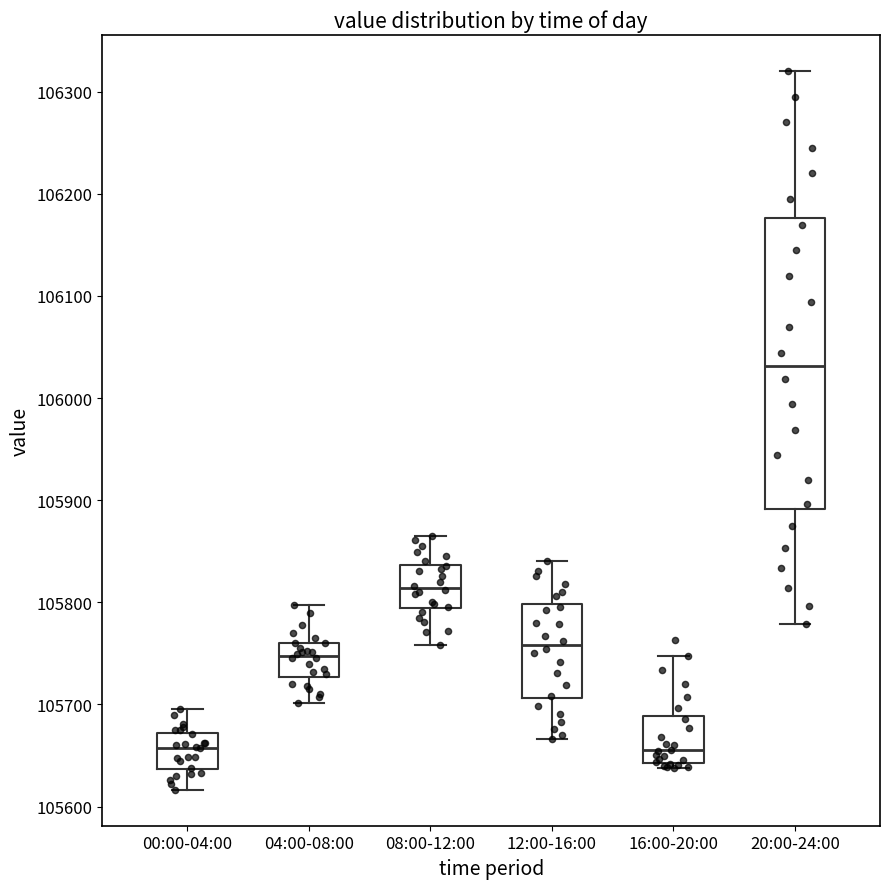

Reading left to right, read every box against the y-axis: the position of its median line, the range the box covers, and the ends of its whiskers. The values are not printed on the chart, so give them approximately, as read against the axis.

00:00-04:00: median 105660, box 105640 to 105670, whiskers 105620 to 105700
04:00-08:00: median 105750, box 105730 to 105760, whiskers 105700 to 105800
08:00-12:00: median 105810, box 105790 to 105840, whiskers 105760 to 105870
12:00-16:00: median 105760, box 105710 to 105800, whiskers 105670 to 105840
16:00-20:00: median 105660, box 105640 to 105690, whiskers 105640 (just below the box's lower edge) to 105750
20:00-24:00: median 106030, box 105890 to 106180, whiskers 105780 to 106320